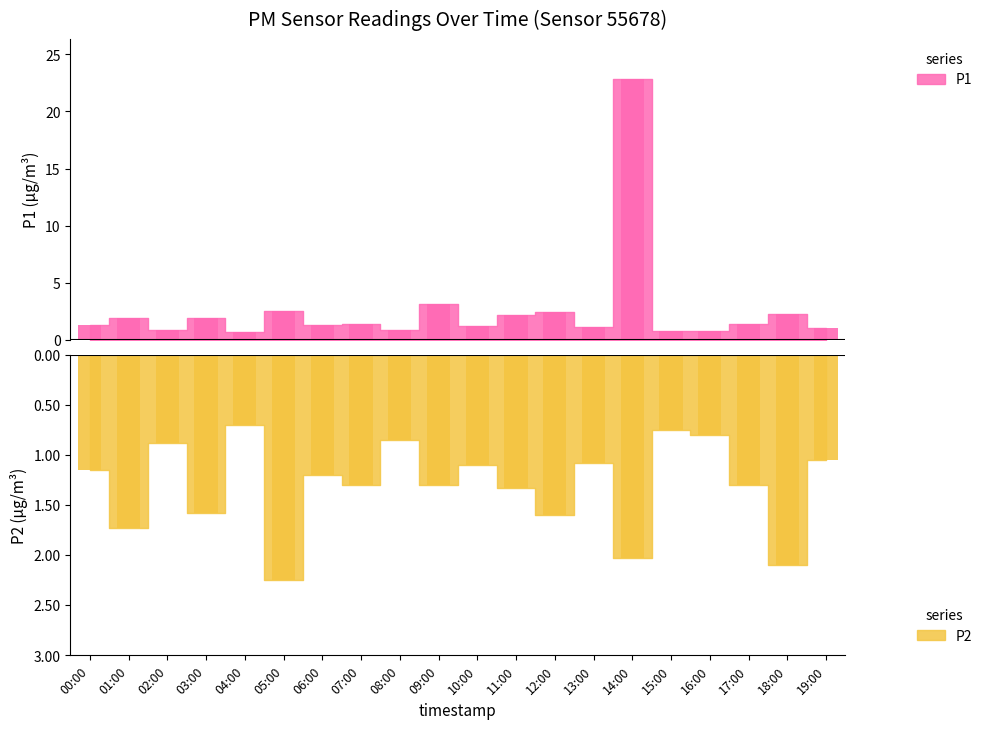

Reading left to right, transcribe all the data shown in this chart.

P1: 1.3	1.9	0.9	1.9	0.7	2.5	1.3	1.4	0.8	3.1	1.2	2.1	2.4	1.1	22.9	0.8	0.8	1.4	2.3	1.1
P2: -1.1	-1.7	-0.9	-1.6	-0.7	-2.2	-1.2	-1.3	-0.8	-1.3	-1.1	-1.3	-1.6	-1.1	-2.0	-0.8	-0.8	-1.3	-2.1	-1.1